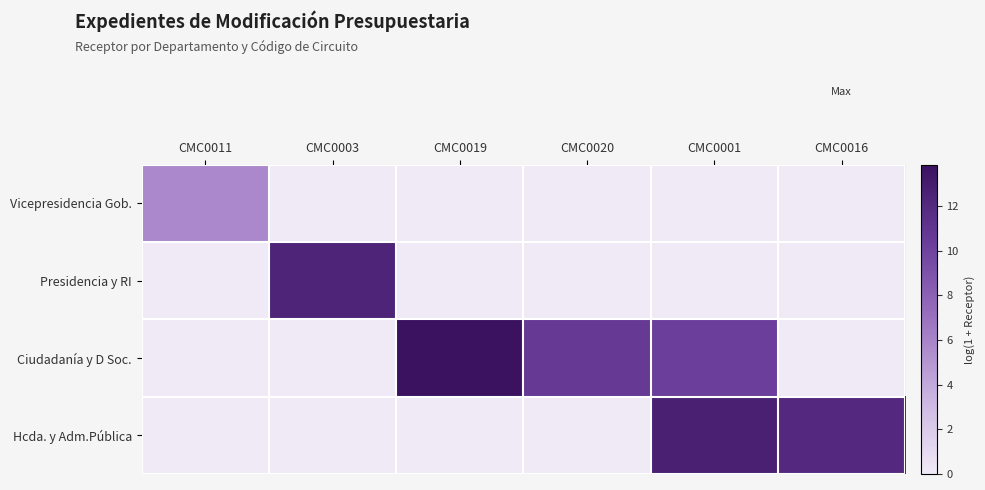

What is the spread (max minus min) of values at CMC0016?

12.0